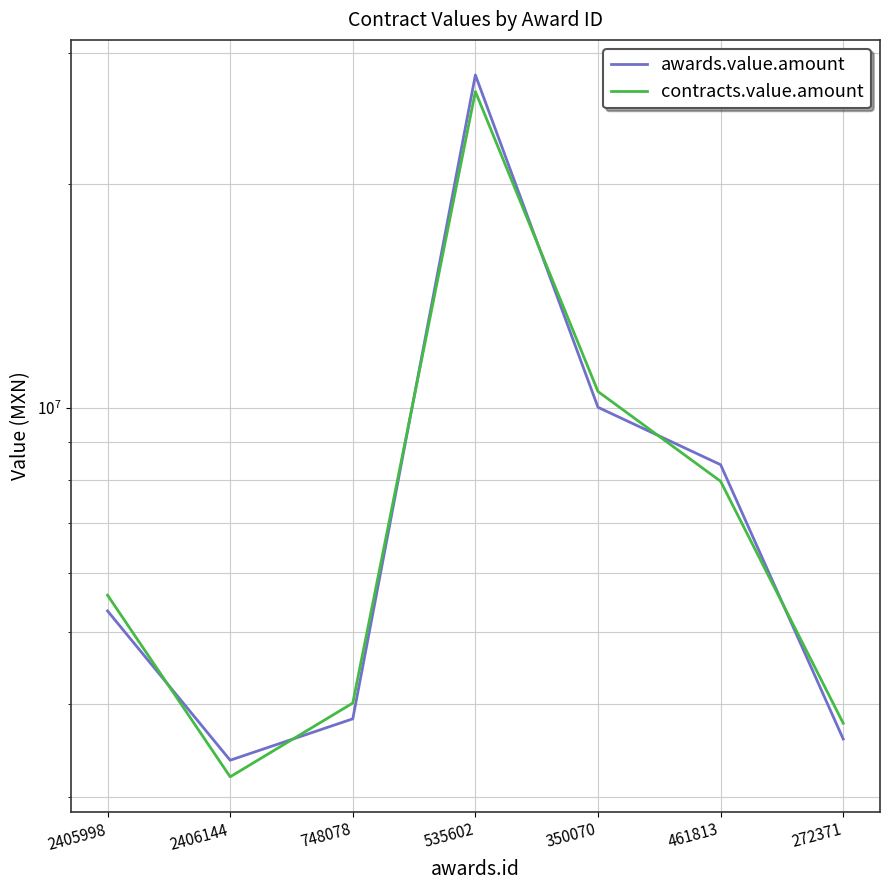

True or false: awards.value.amount has more than 0 points higher than both neighbors.

True